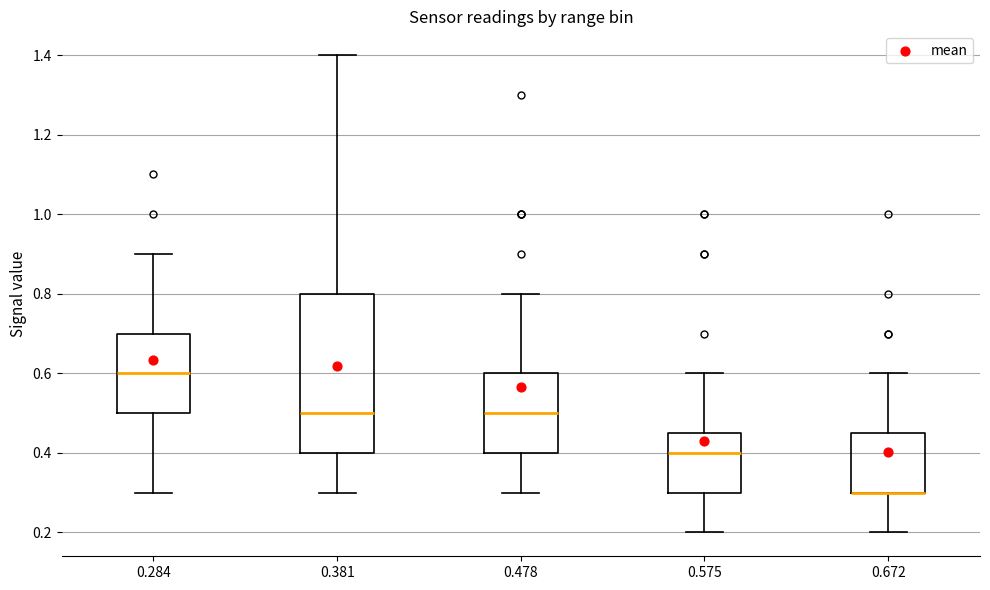

Which box is the tallest, from its lower edge to its upper edge?

0.381